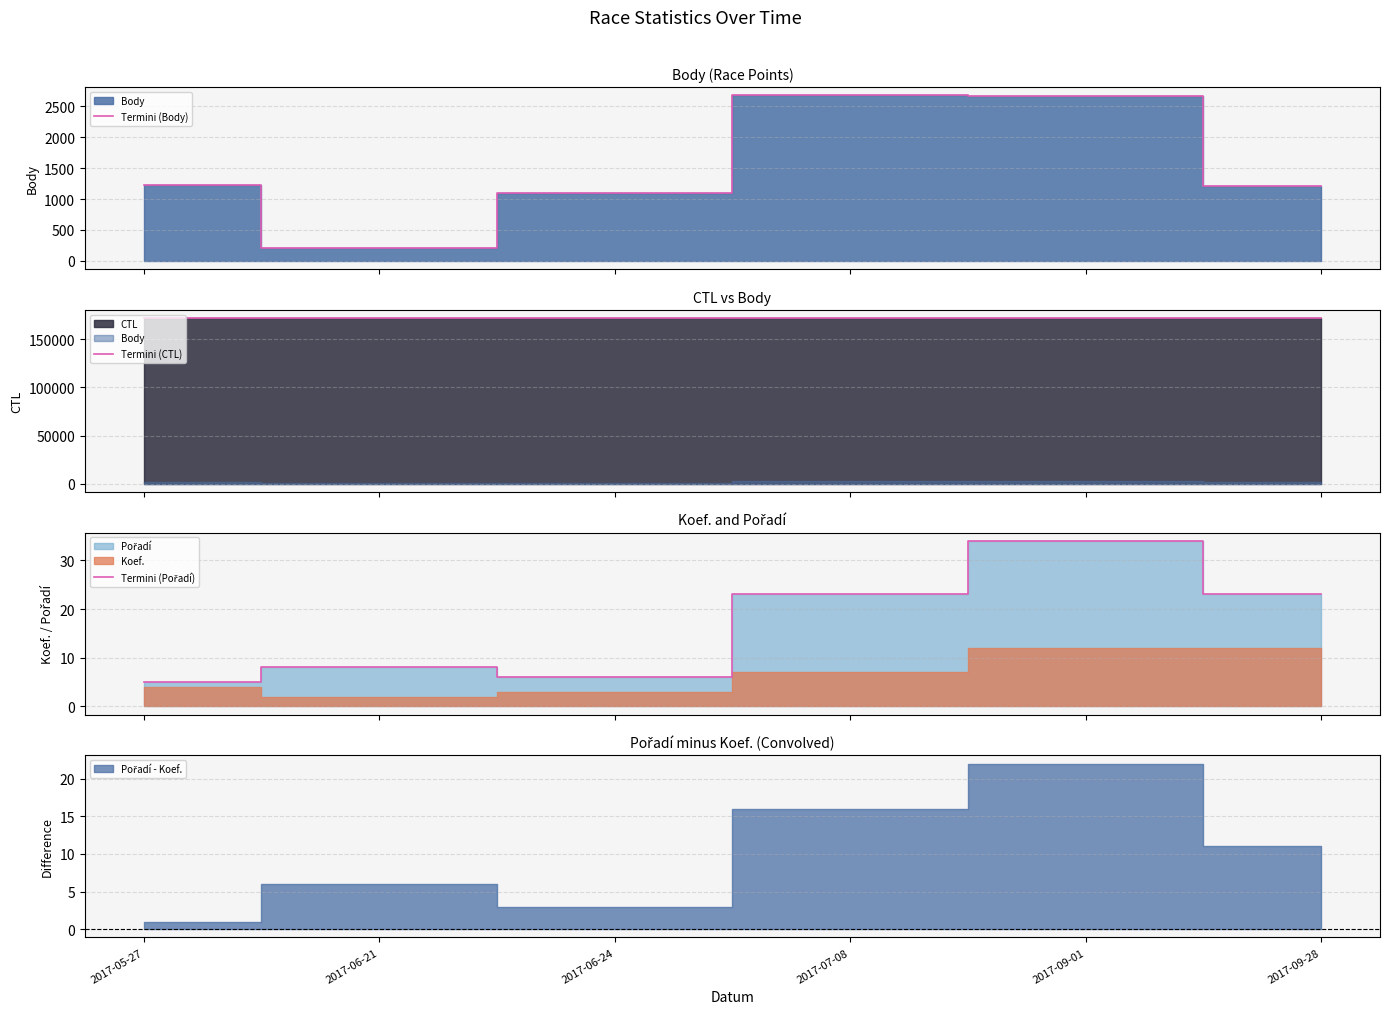

What is the minimum value for Termini (Body)?

202